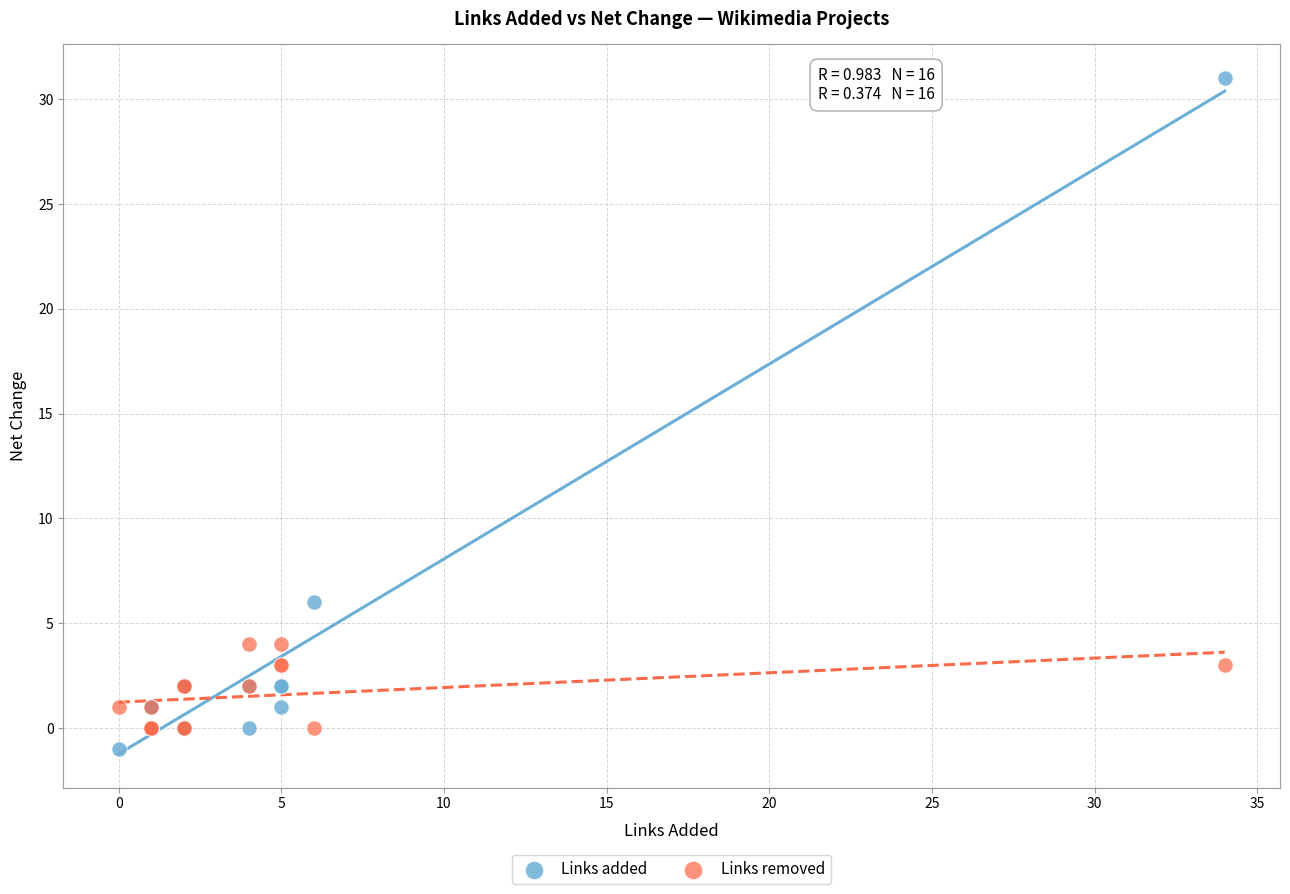

What are all the series names shown in the legend?

Links added, Links removed